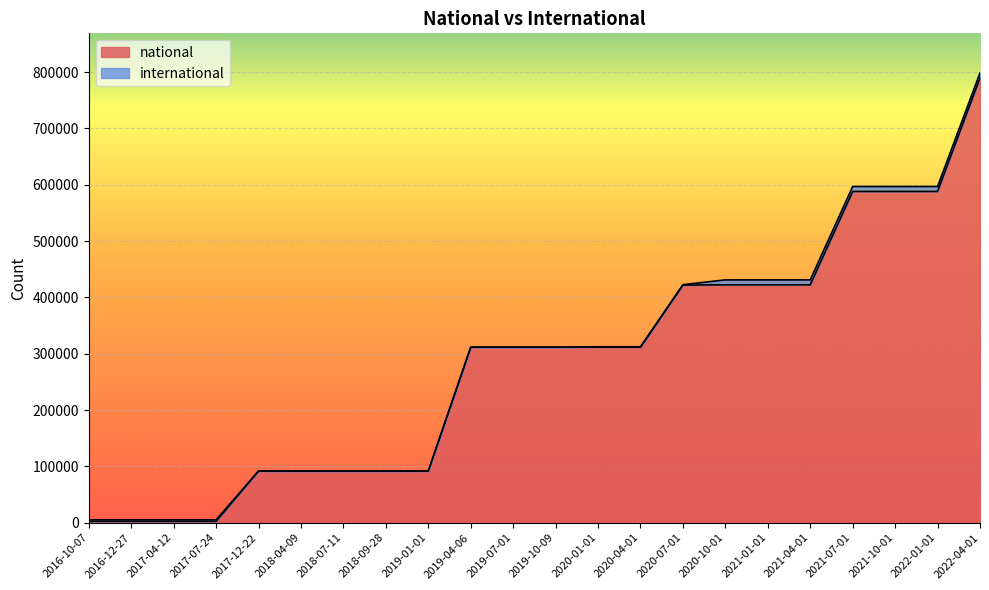

What is the label of the 12th point from the left?

2019-10-09